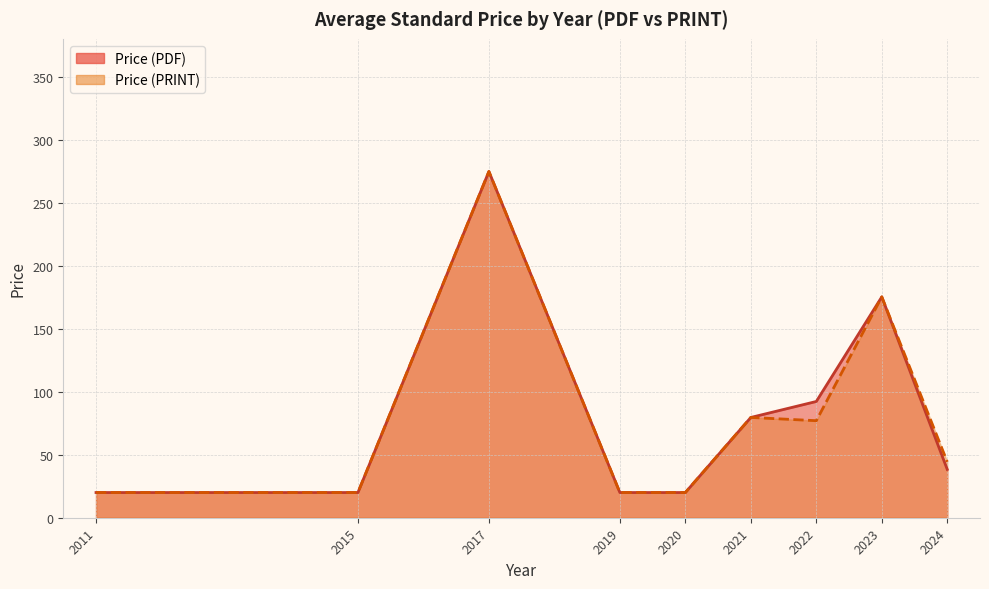

What is the difference between the maximum and minimum values in the Price (PRINT) series?

254.8